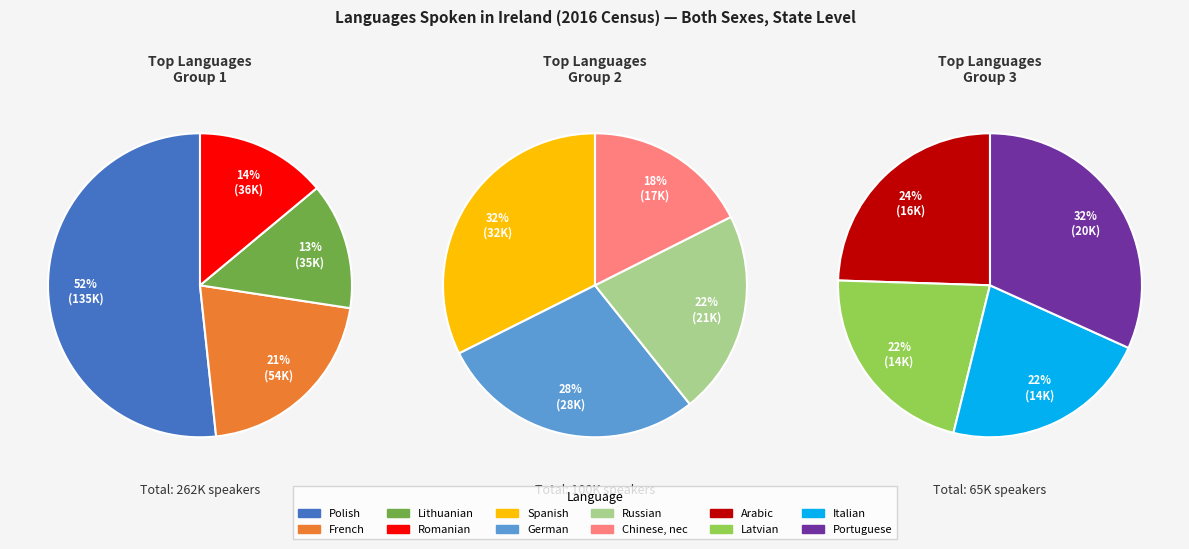

Is it true that Spanish is 1% of the pie?

False